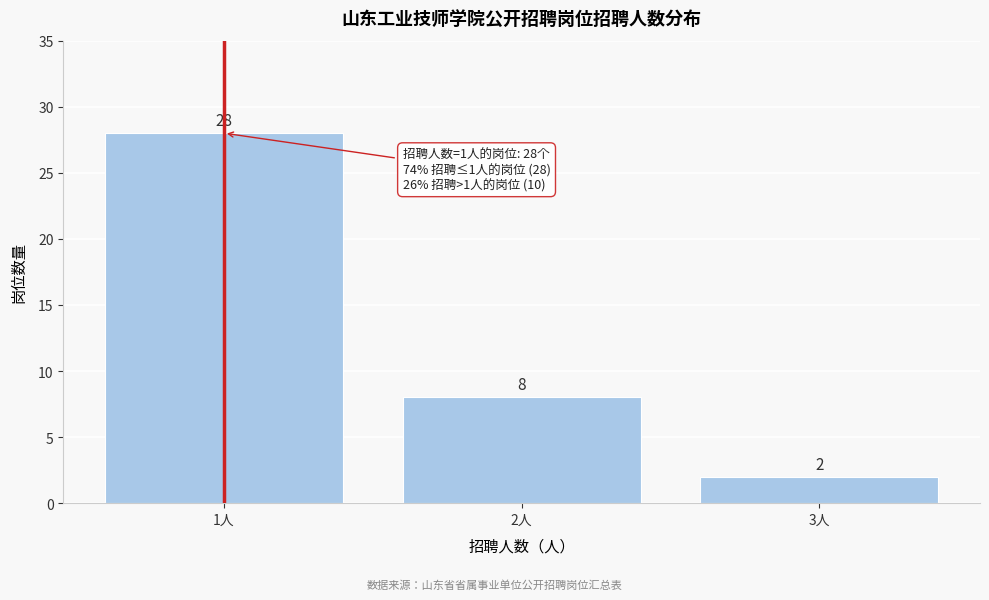

Reading left to right, transcribe all the data shown in this chart.

1人=28	2人=8	3人=2